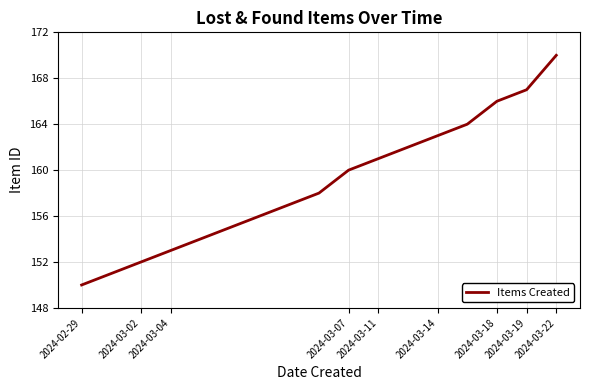

What is the sum of all values?

2699